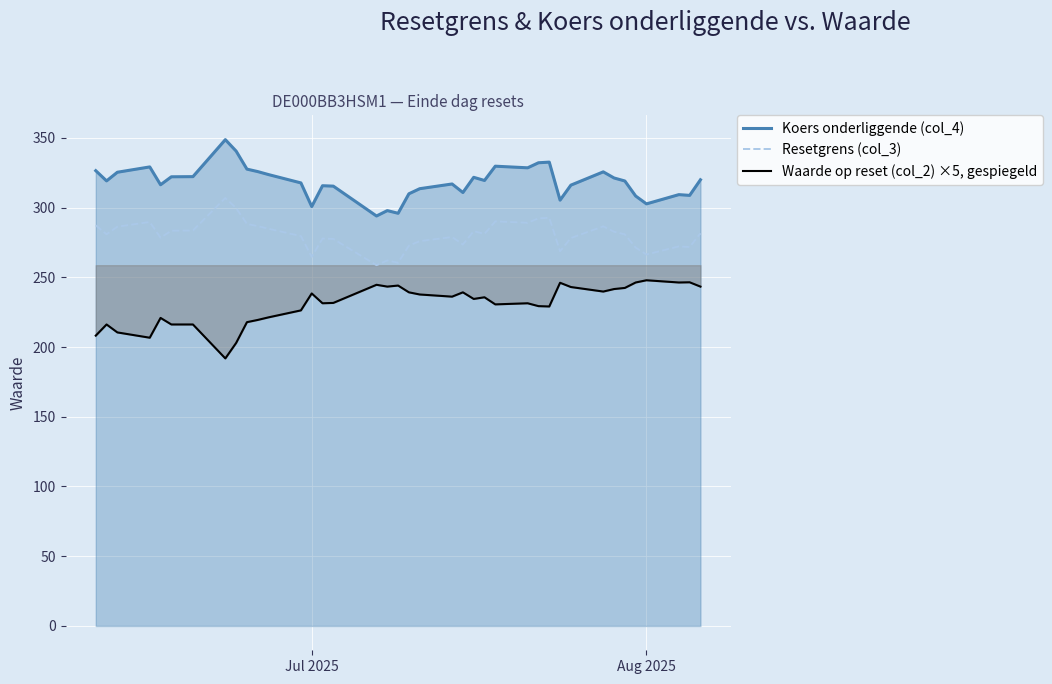

Does the chart display data point markers on the line(s)?

No